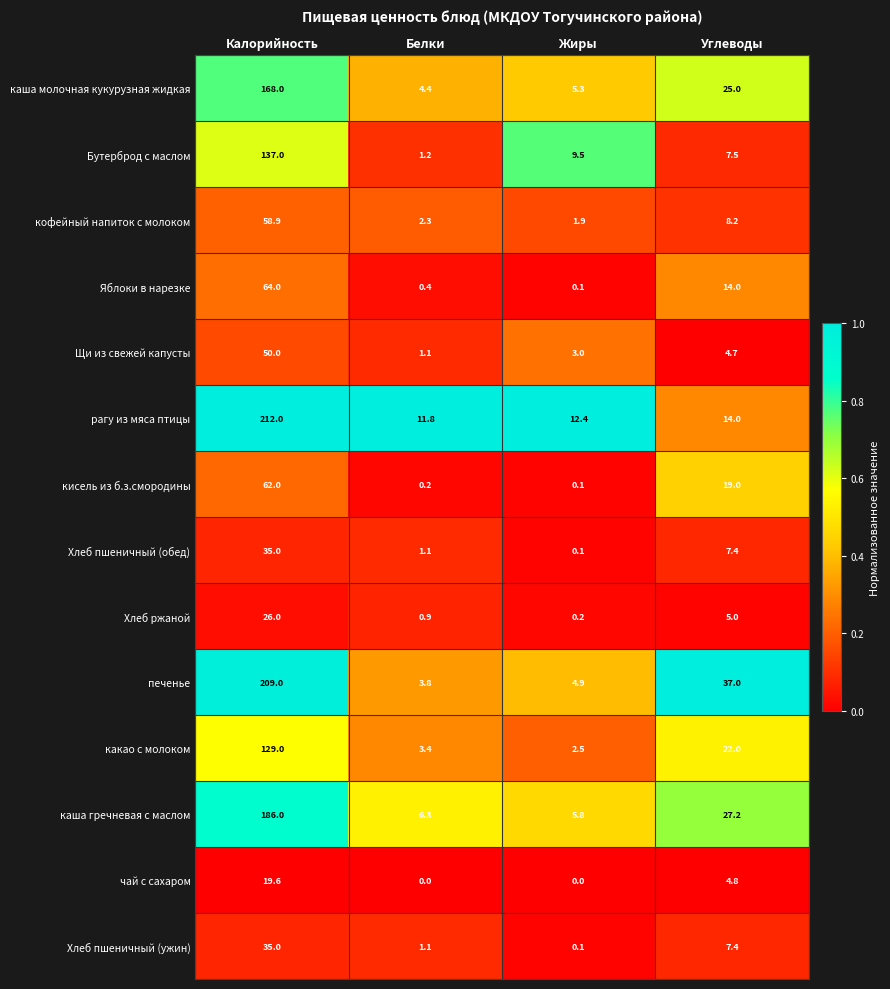

Which series changed the most between Калорийность and Белки?

печенье